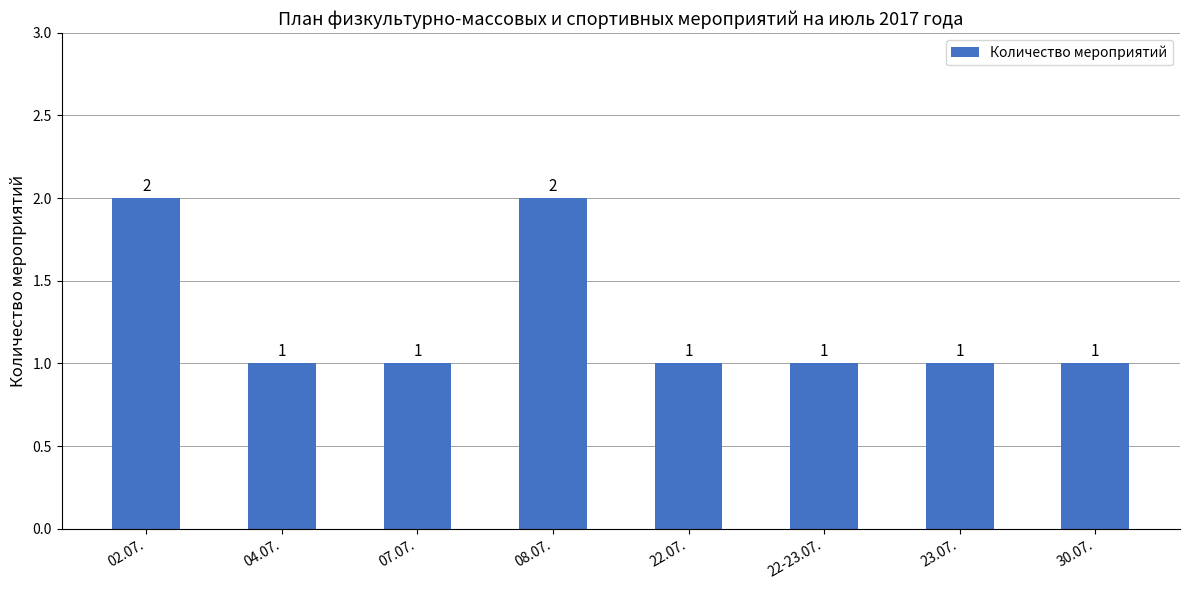

Reading left to right, transcribe all the data shown in this chart.

02.07.=2	04.07.=1	07.07.=1	08.07.=2	22.07.=1	22-23.07.=1	23.07.=1	30.07.=1